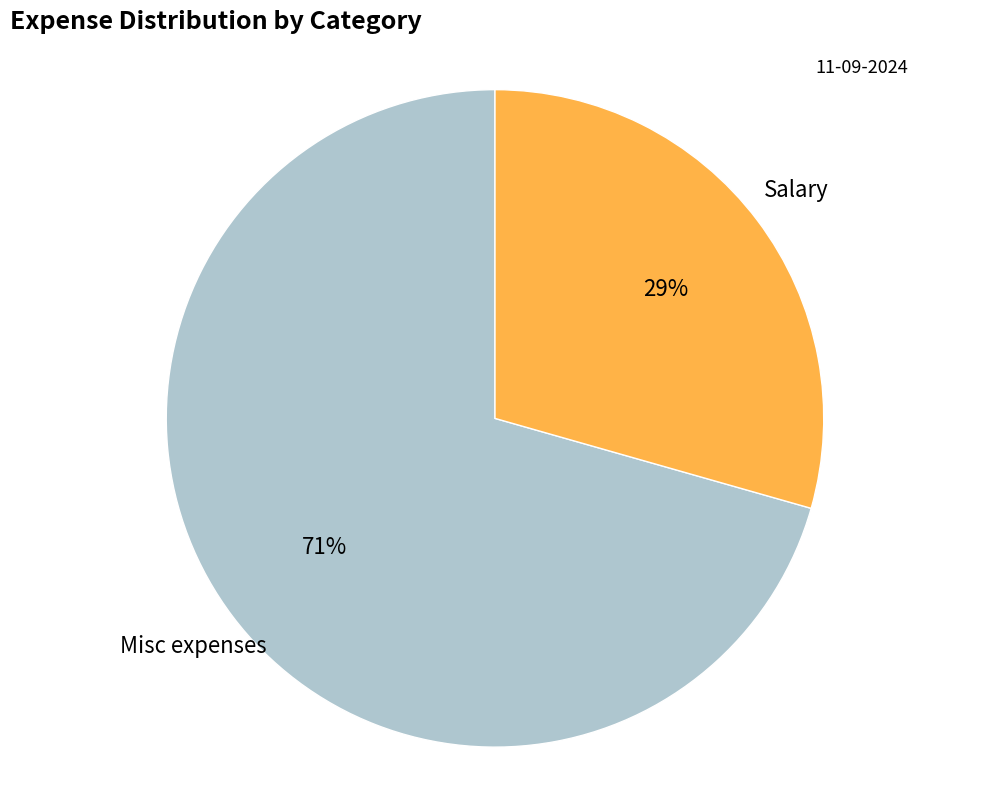

How many segments does this pie chart have?

2